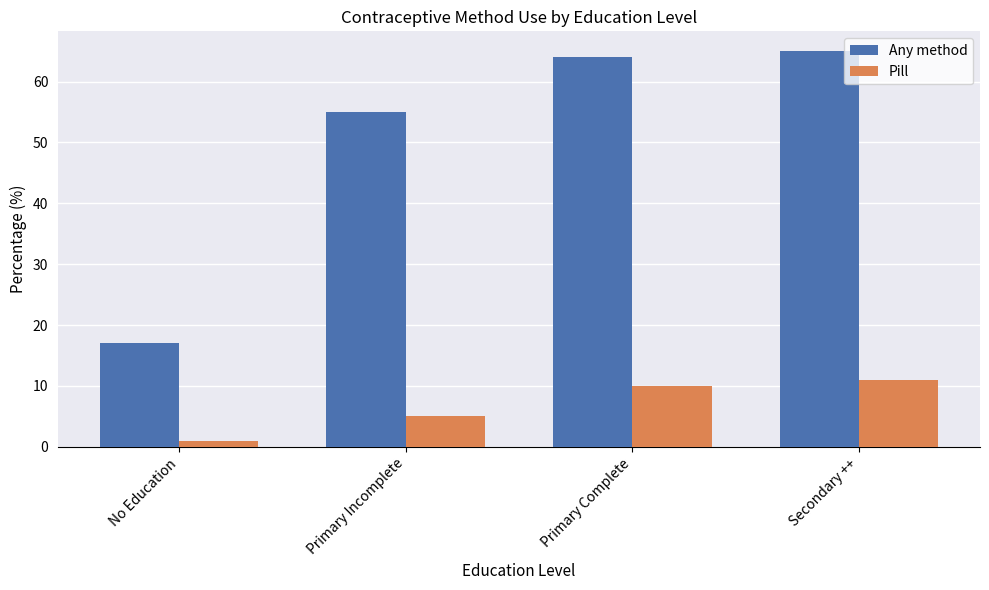

Is it true that Any method equals 45 at Secondary ++?

False